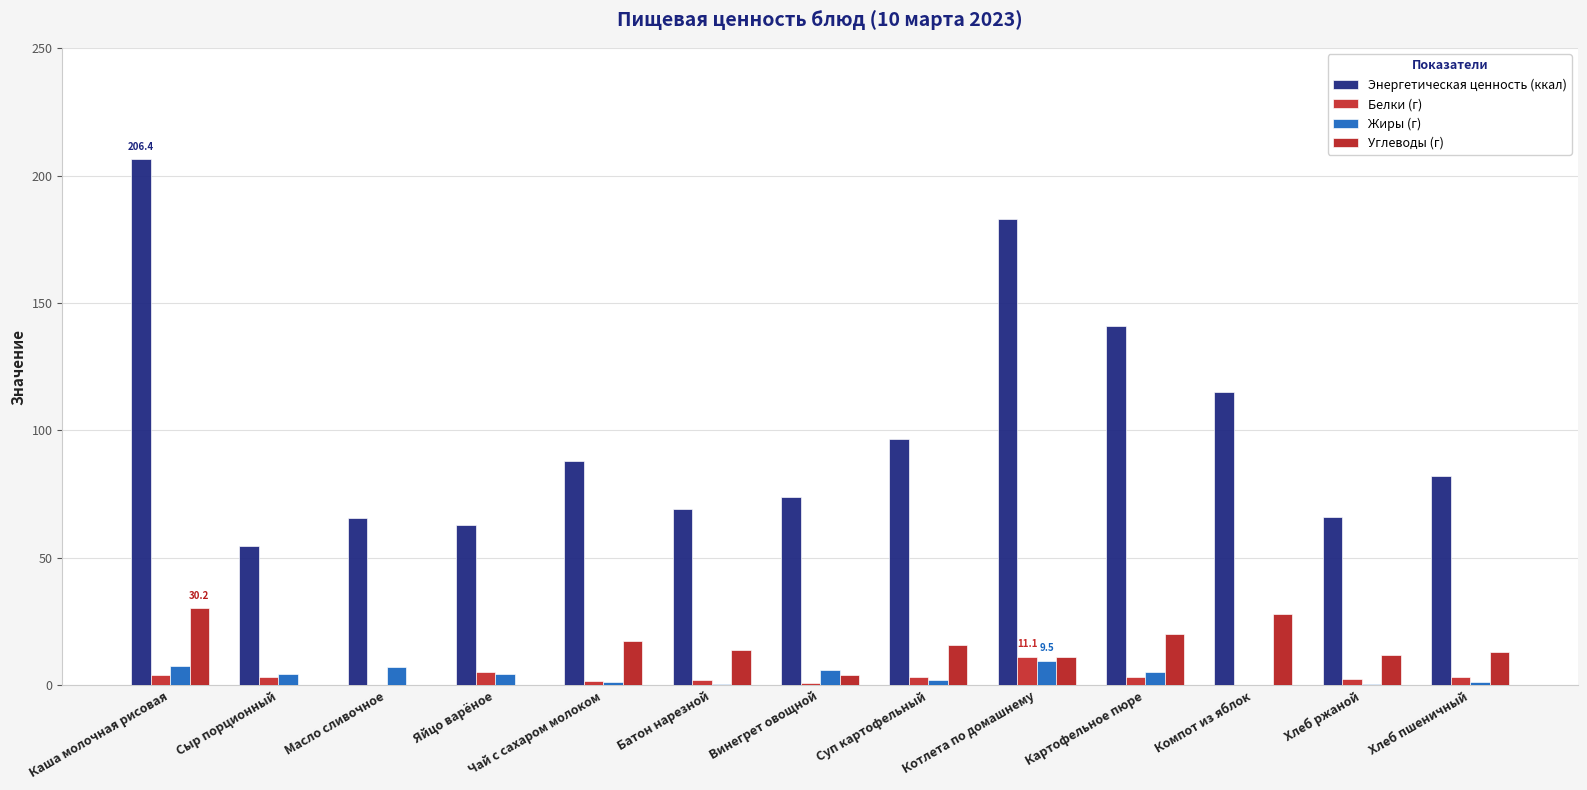

How many data points does each series have?

13